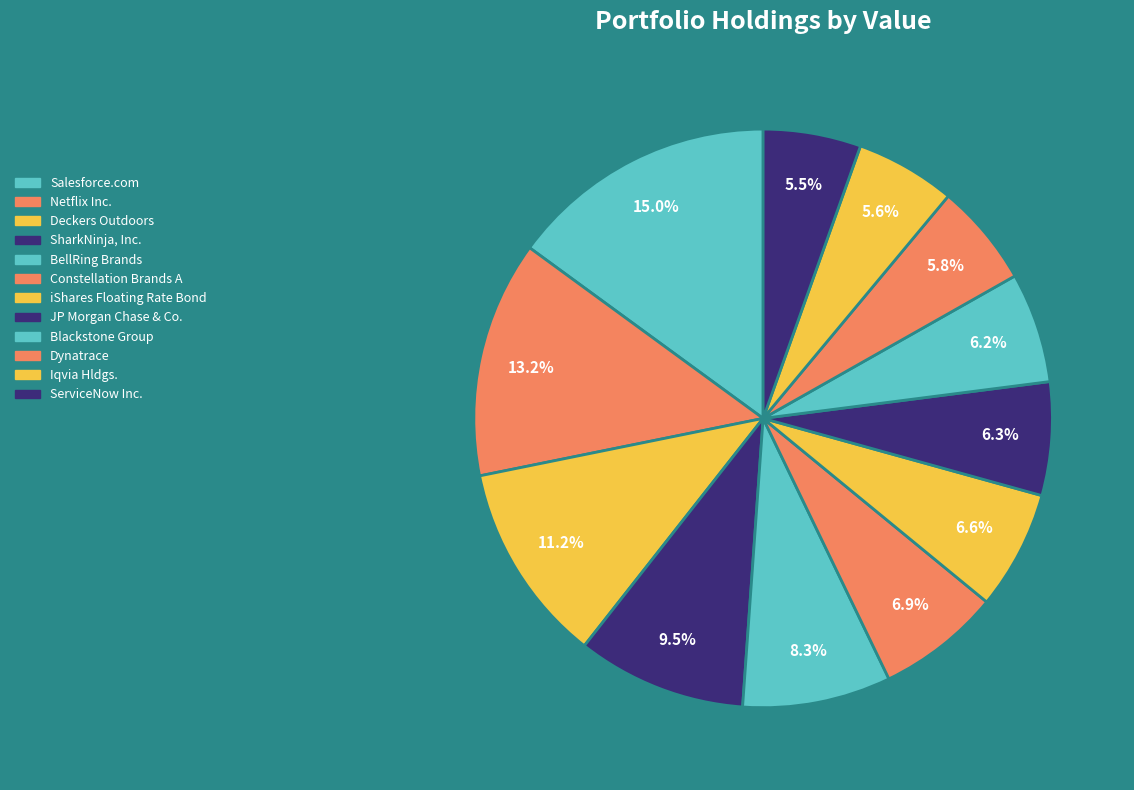

Count the number of slices in the pie.

12